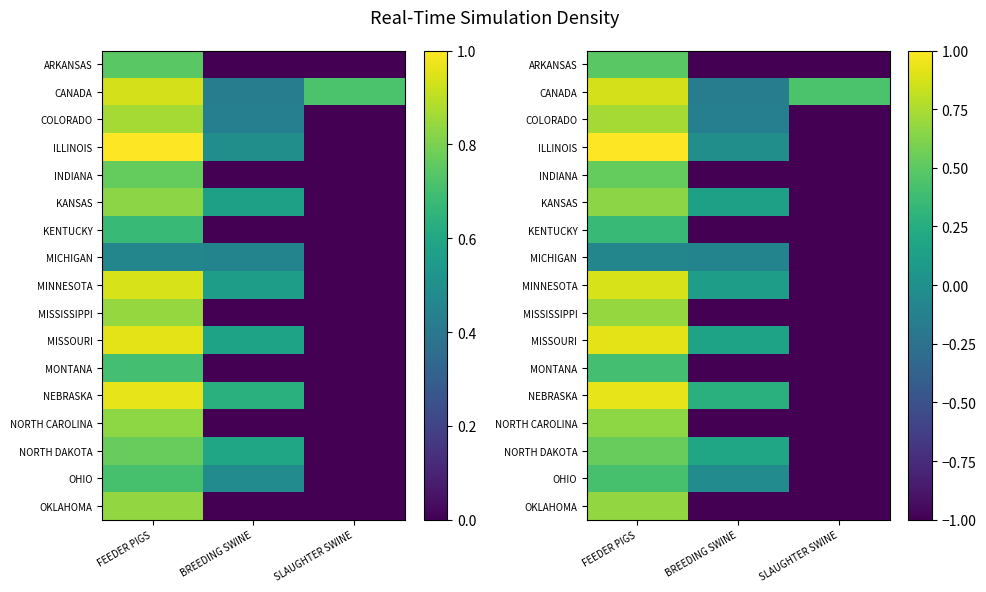

At which category is the sum across all series the highest?

FEEDER PIGS